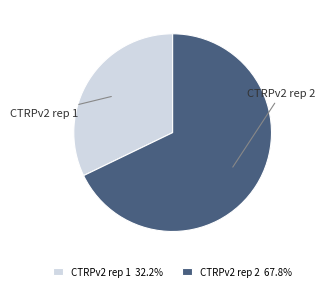

How many segments does this pie chart have?

2